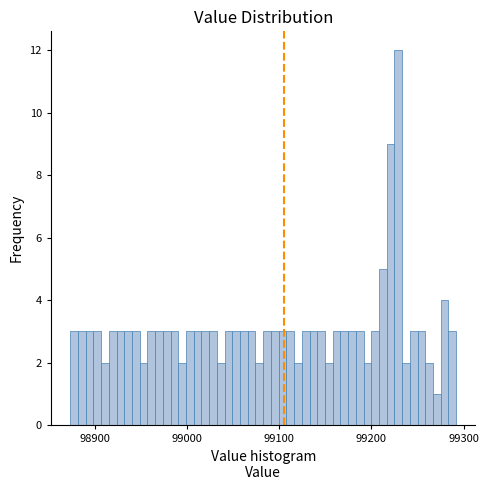

Read against the x-axis, roughly where is the centre of the tallest bar?

99230